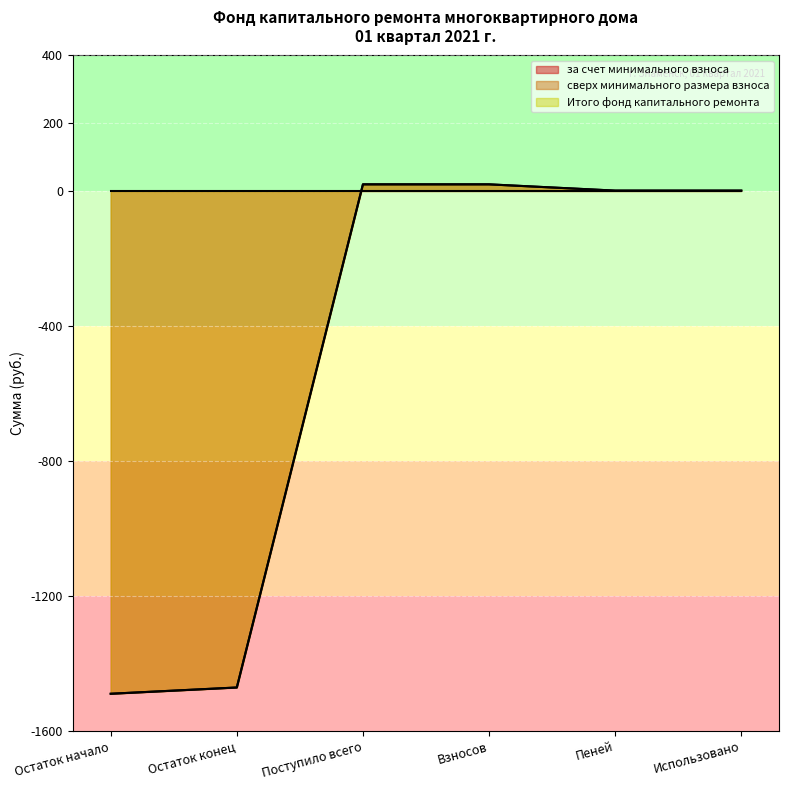

Where does the Итого фонд капитального ремонта series first go above 0?

Поступило всего